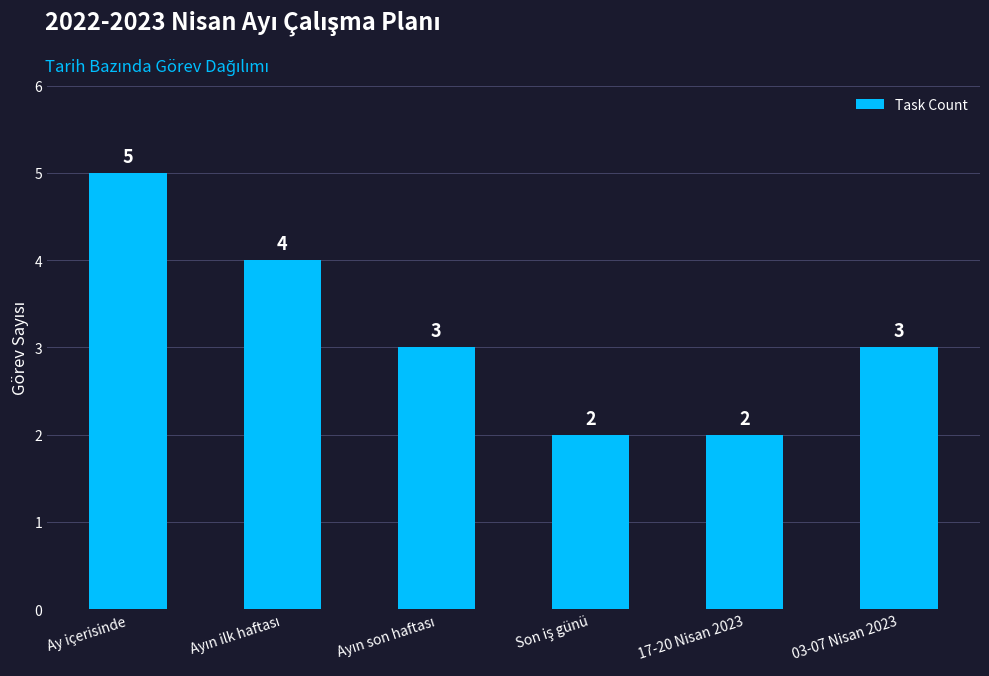

Reading right to left, what are all the values shown in this chart?

3	2	2	3	4	5